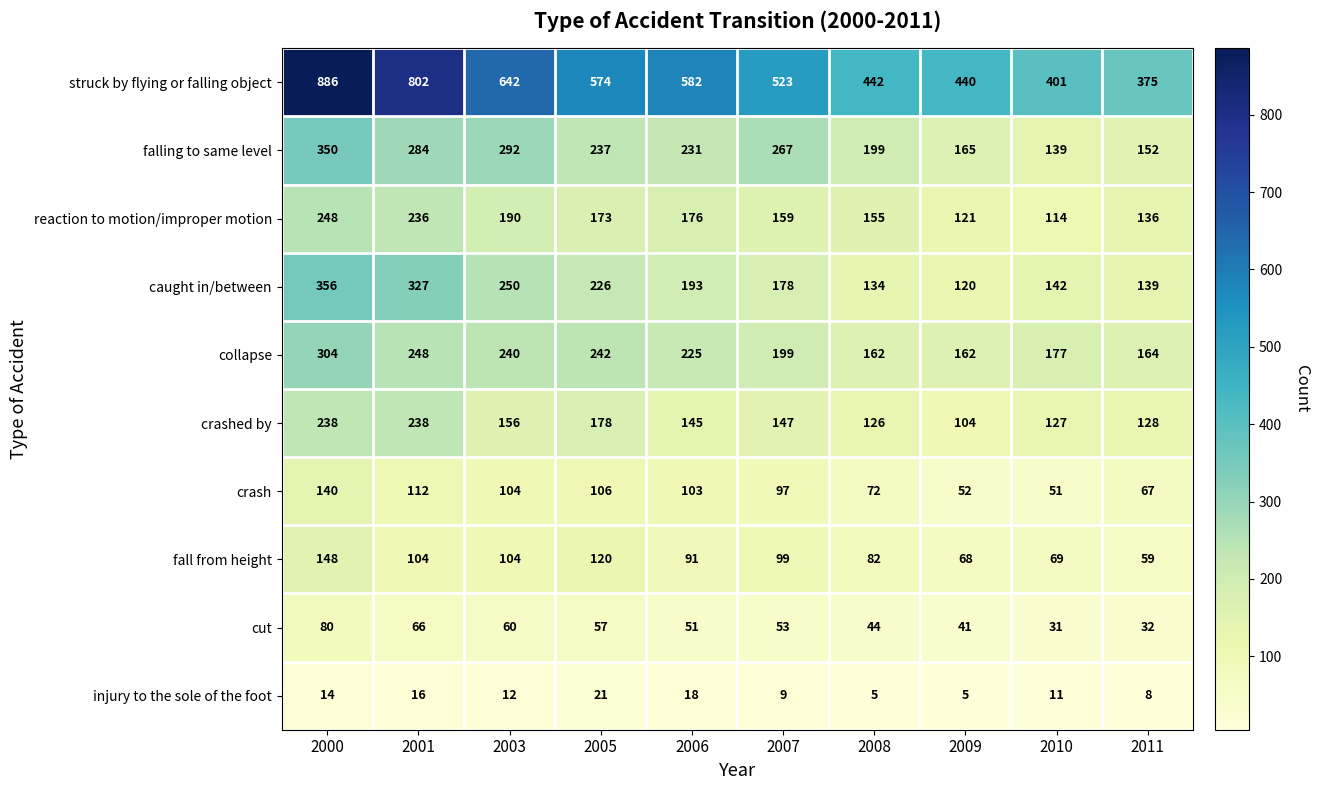

Between 2005 and 2007, which series saw the biggest shift?

struck by flying or falling object